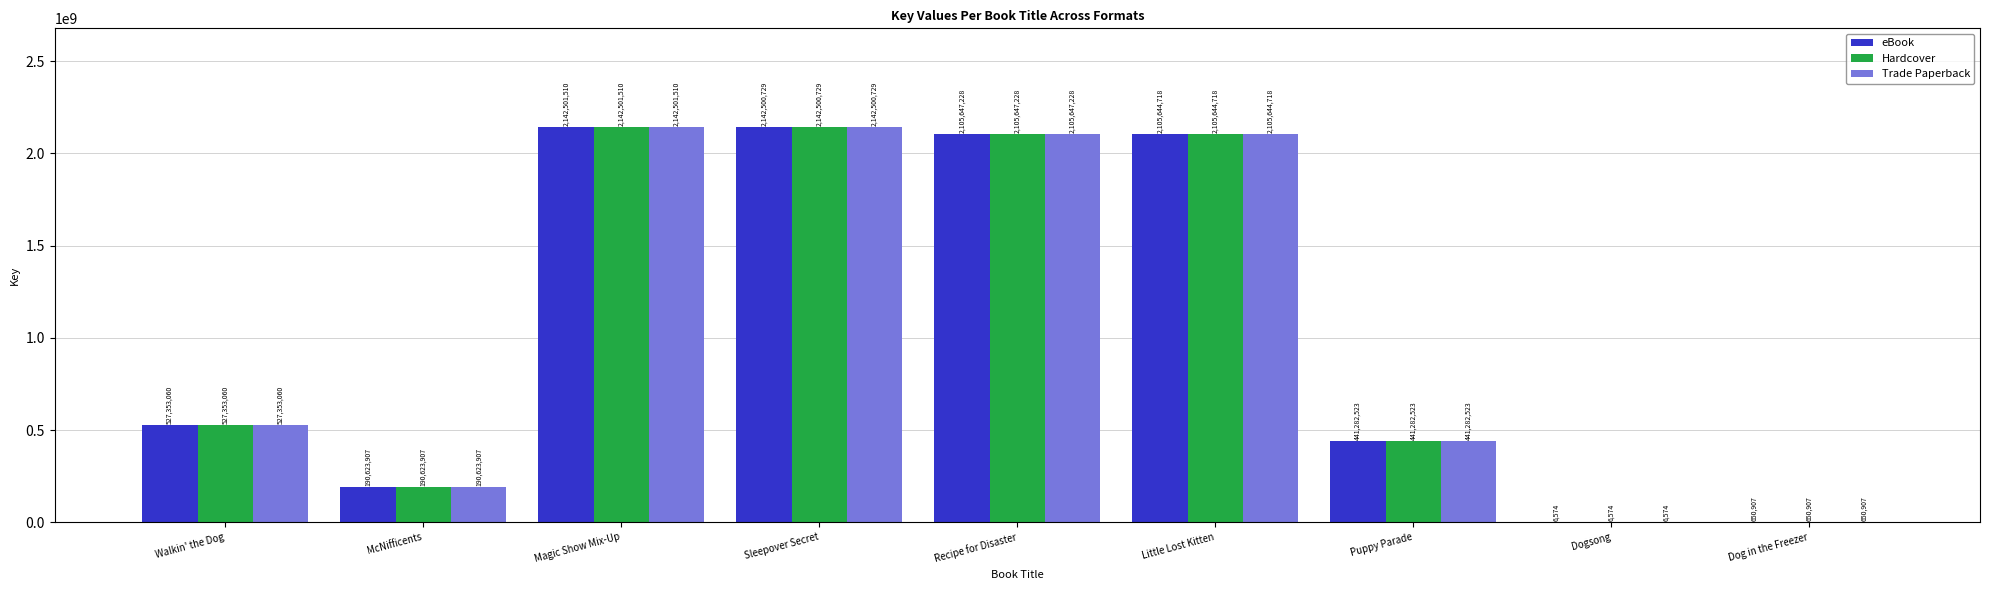

Count the number of categories in the chart.

9